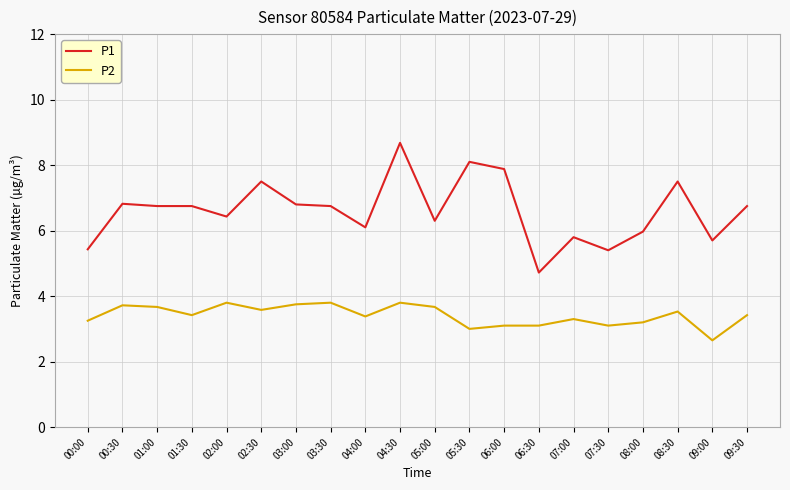

How many lines are shown in the chart?

2